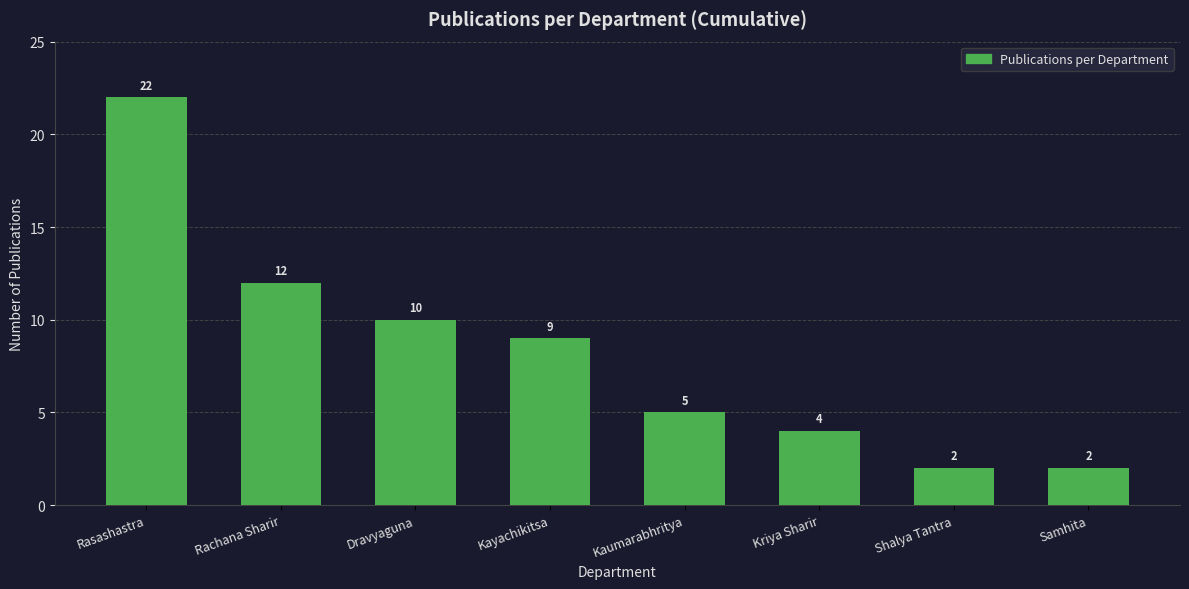

What is the ratio of the value at Kaumarabhritya to the value at Kriya Sharir?

1.2